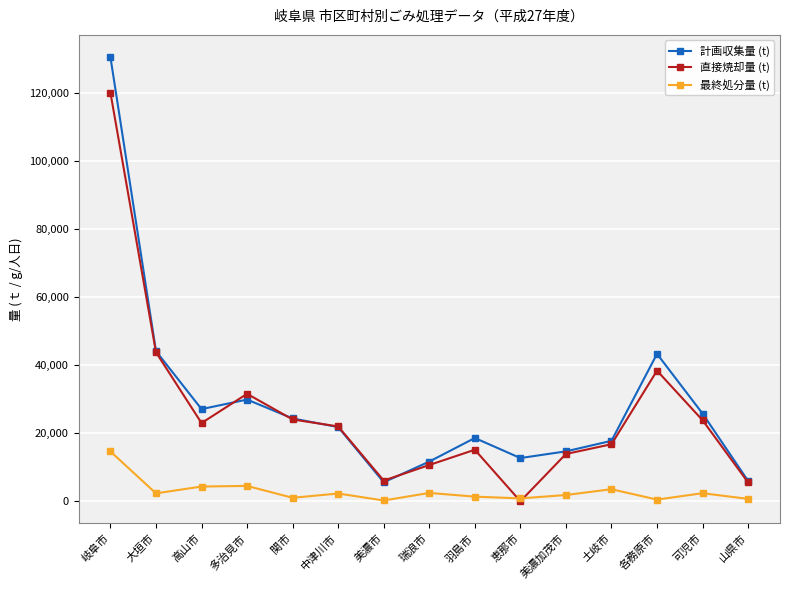

Where does the 最終処分量 (t) series first go above 2280?

岐阜市